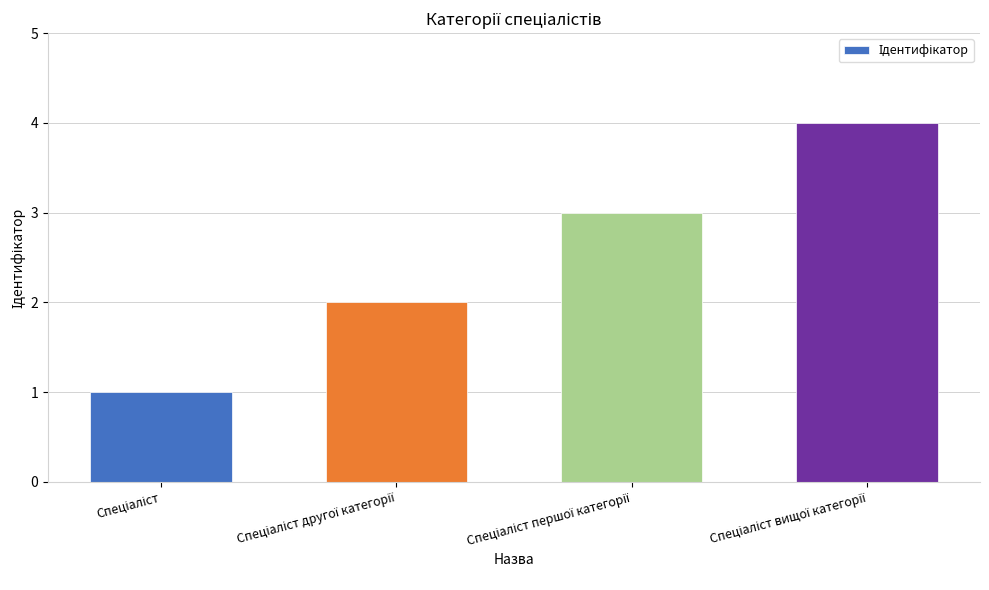

Count the number of data series in this chart.

1